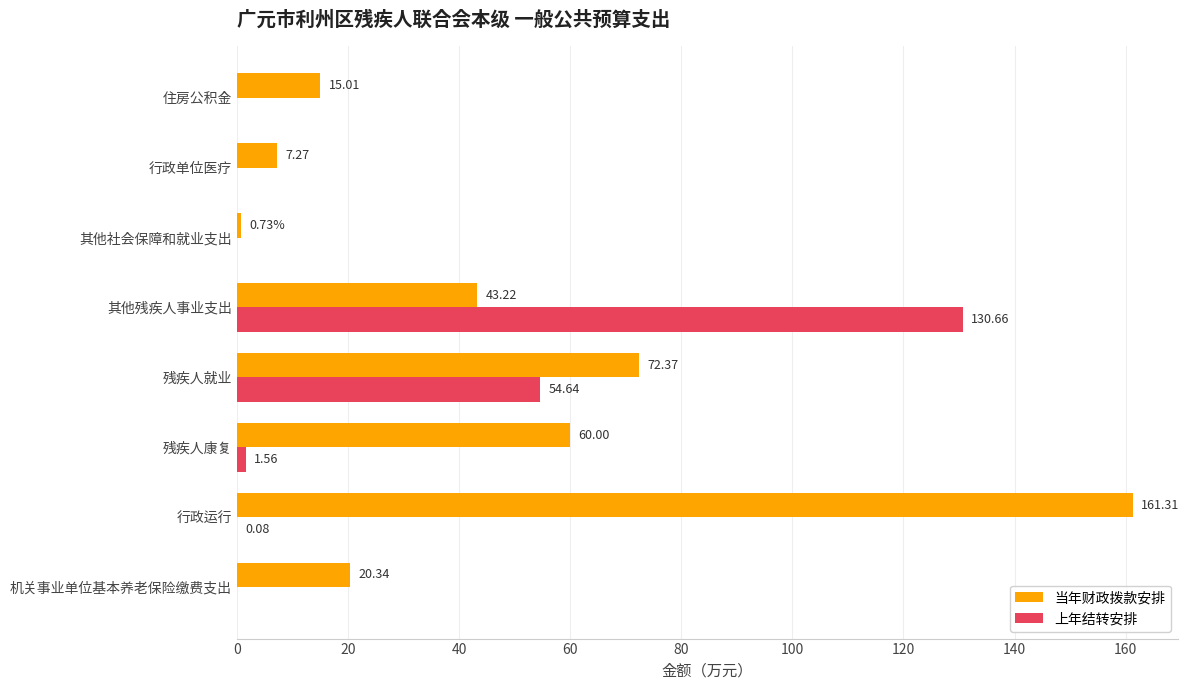

What is the sum of all 上年结转安排 values?

186.9